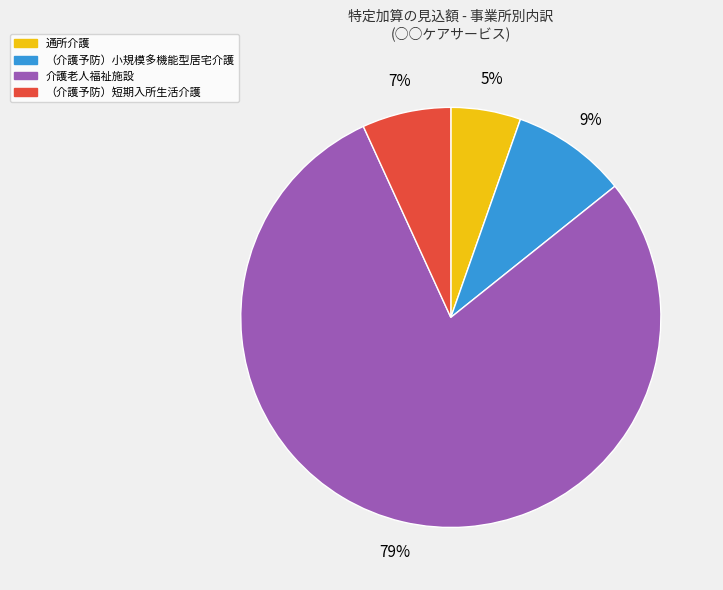

To the nearest percent, what is the difference between the largest and smallest slice percentages?

74%